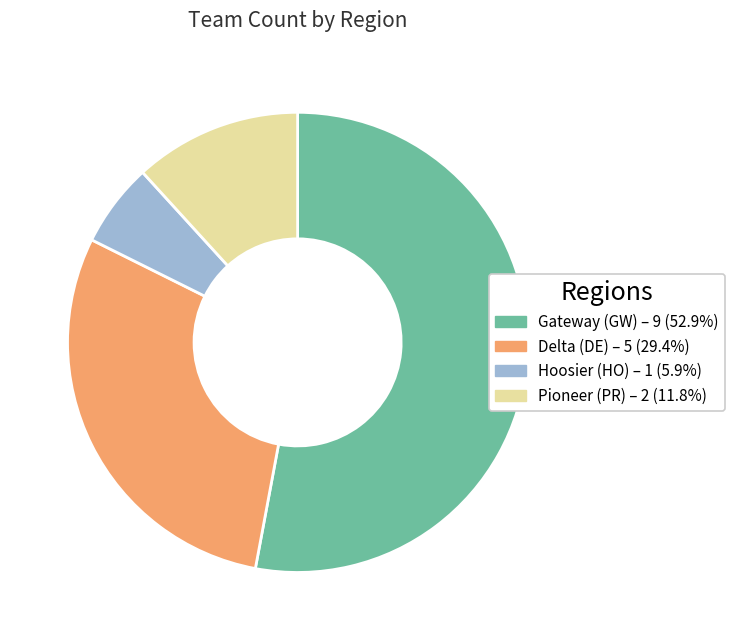

Combined, do Gateway (GW) and Pioneer (PR) account for over 50%?

Yes